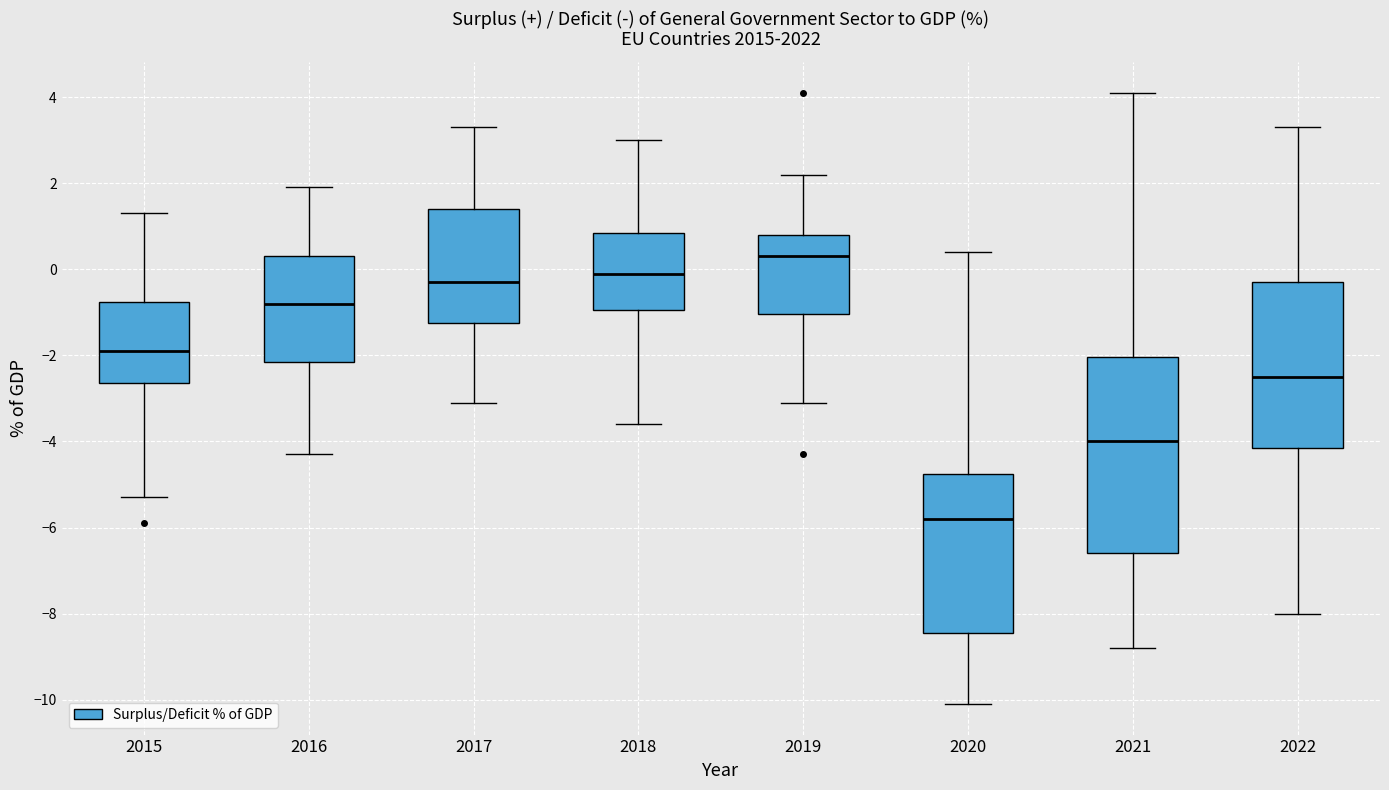

Reading left to right, read every box against the y-axis: the position of its median line, the range the box covers, and the ends of its whiskers. The values are not printed on the chart, so give them approximately, as read against the axis.

2015: median -1.8, box -2.6 to -0.8, whiskers -5.2 to 1.4
2016: median -0.8, box -2.2 to 0.4, whiskers -4.2 to 2.0
2017: median -0.2, box -1.2 to 1.4, whiskers -3.0 to 3.4
2018: median 0.0, box -1.0 to 0.8, whiskers -3.6 to 3.0
2019: median 0.4, box -1.0 to 0.8, whiskers -3.0 to 2.2
2020: median -5.8, box -8.4 to -4.8, whiskers -10.0 to 0.4
2021: median -4.0, box -6.6 to -2.0, whiskers -8.8 to 4.2
2022: median -2.4, box -4.2 to -0.2, whiskers -8.0 to 3.4